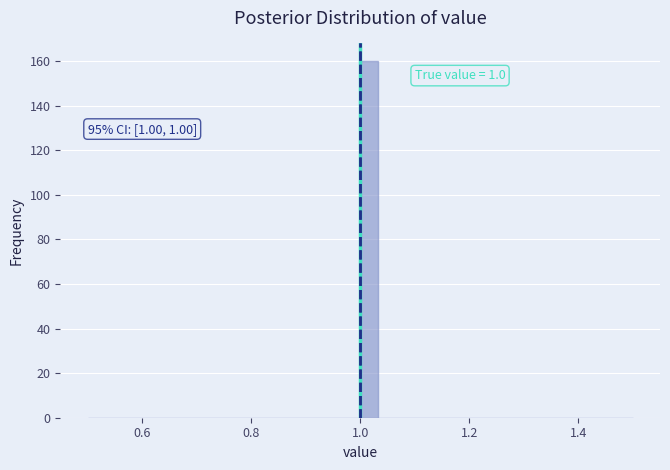

Read against the x-axis, roughly where is the centre of the tallest bar?

1.02